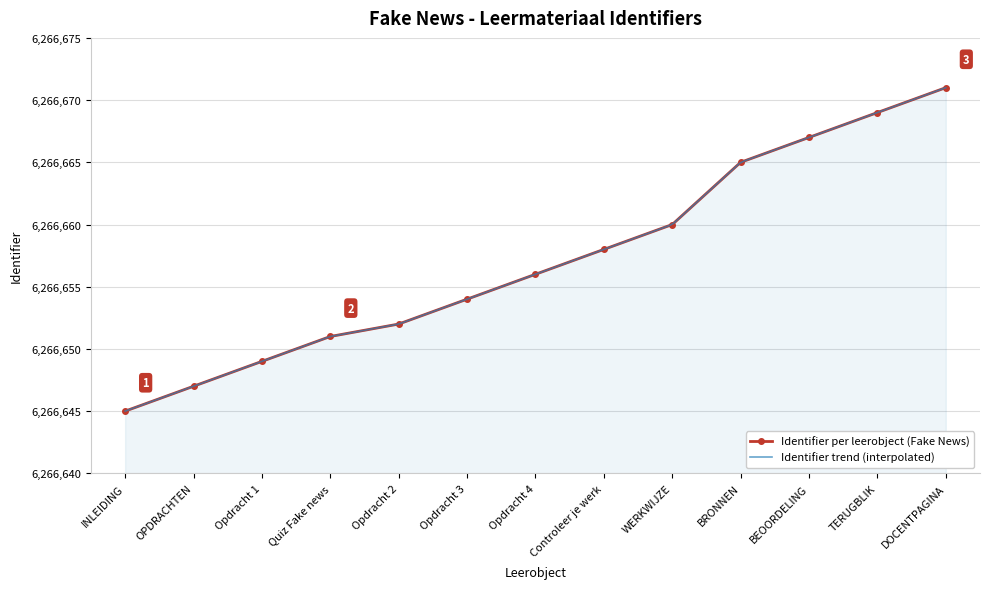

How many lines are shown in the chart?

1